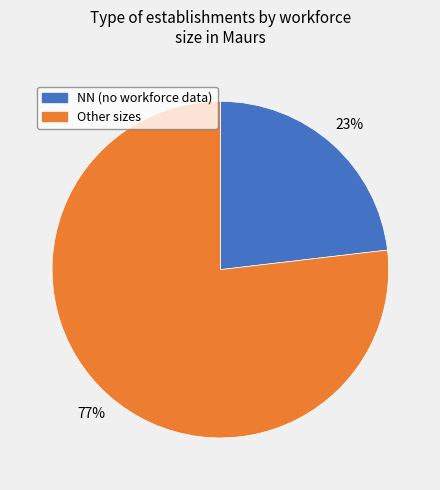

Is there a majority slice in this chart?

Yes